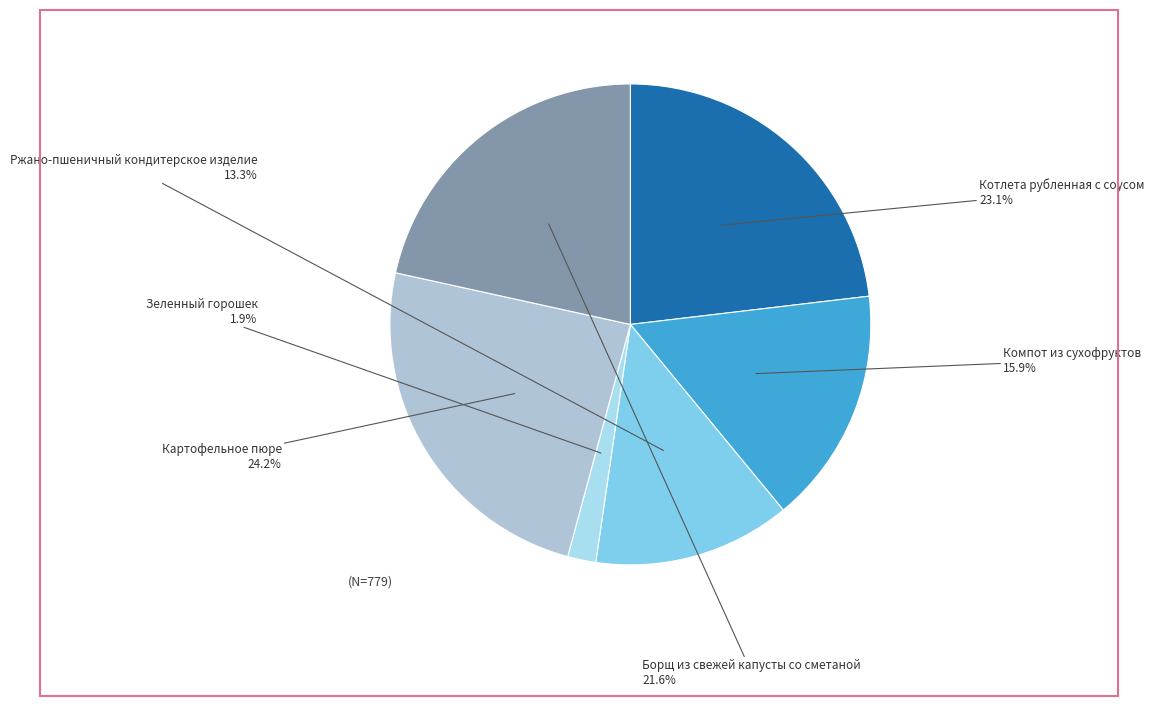

What is the smallest slice in the pie chart?

Зеленный горошек